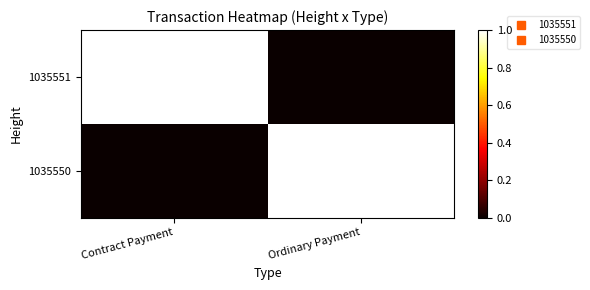

What is the spread (max minus min) of values at Ordinary Payment?

1